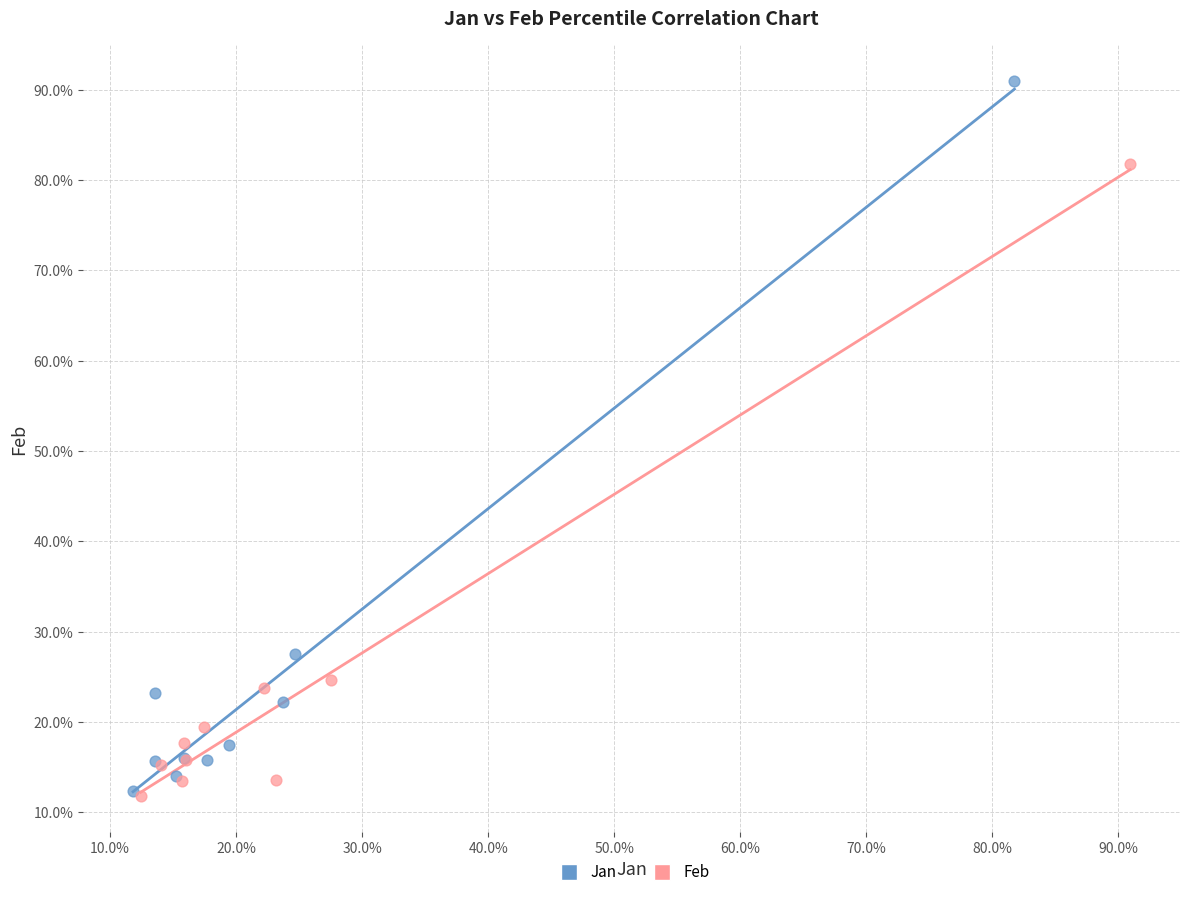

What are all the series names shown in the legend?

Jan, Feb